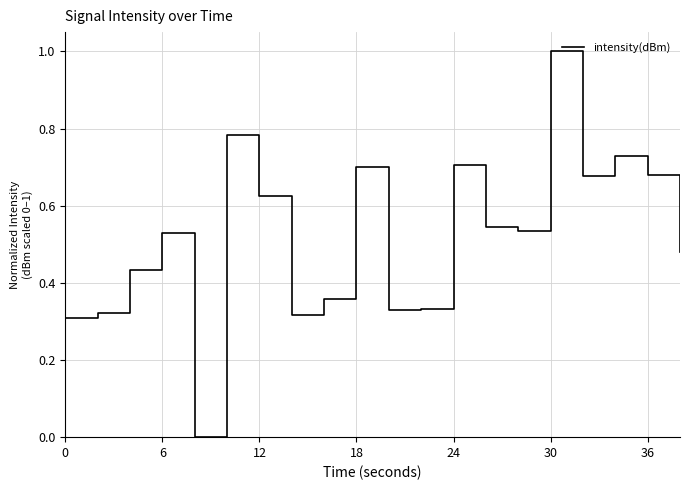

What is the difference between the maximum and minimum values?

1.0